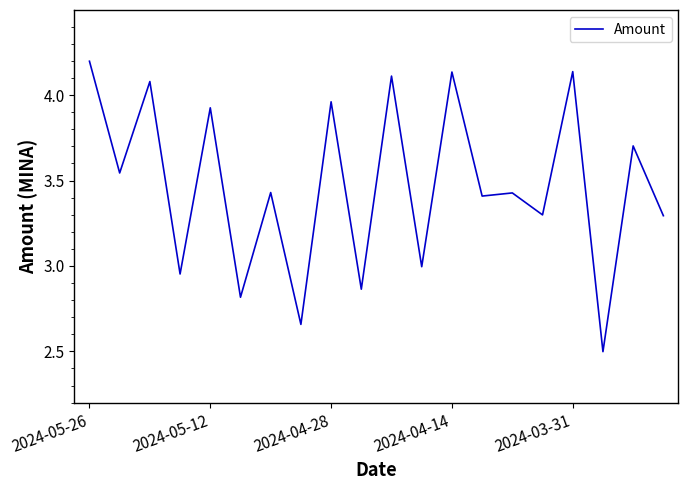

What is the smallest value displayed?

2.5